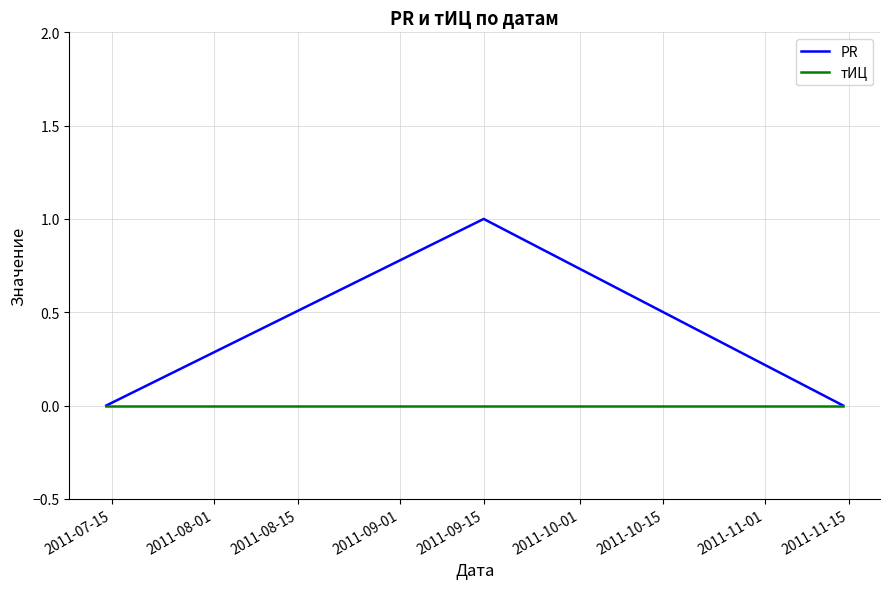

Rank the series by their average value, from highest to lowest.

PR, тИЦ